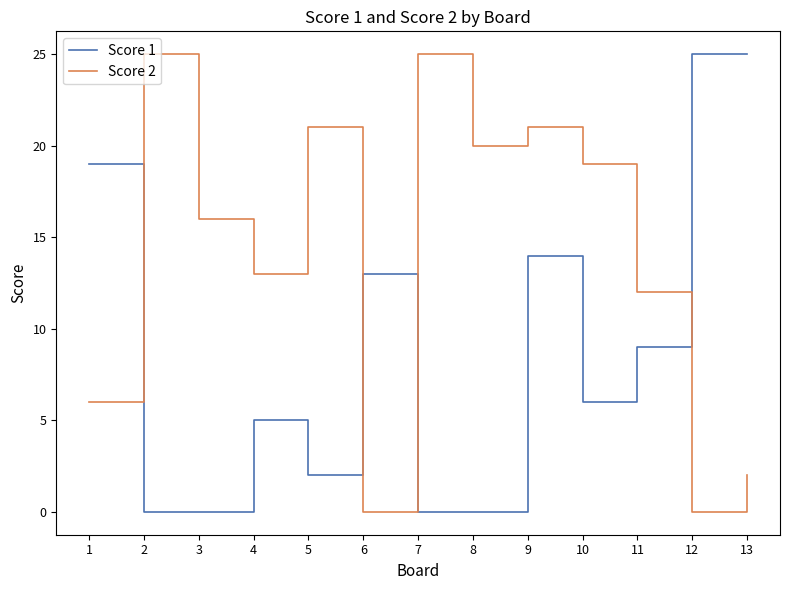

After their last crossing, which series has the higher values: Score 2 or Score 1?

Score 1